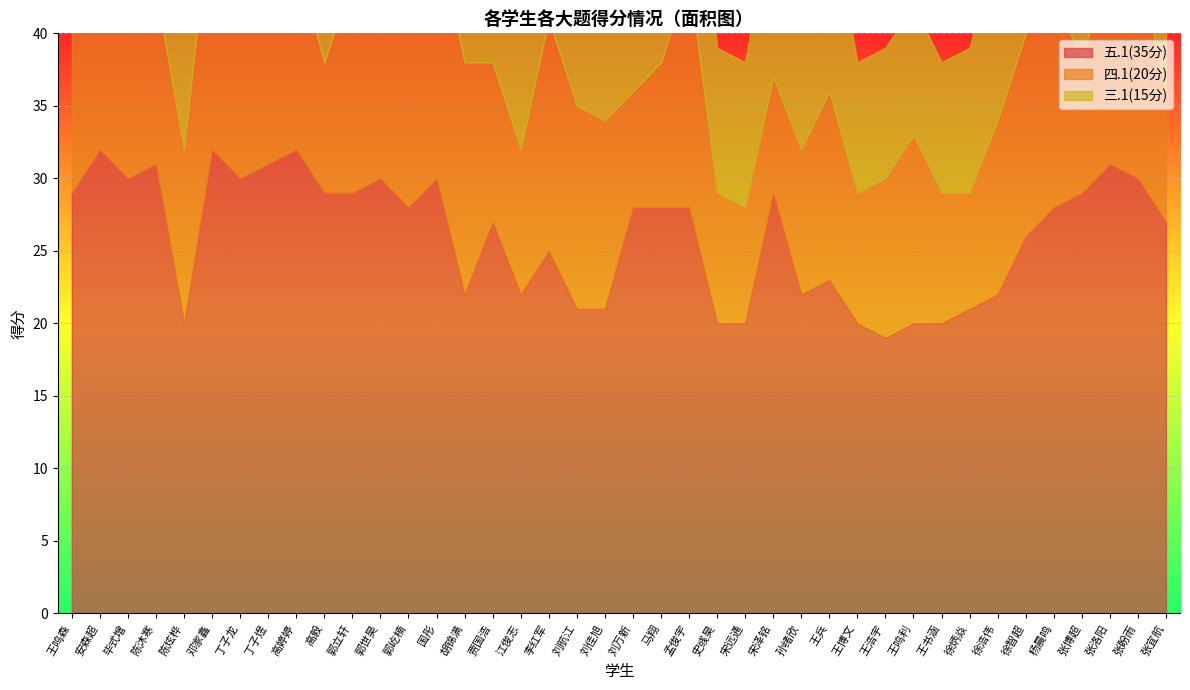

True or false: 五.1(35分) has a value of 13 at 刘航江.

False